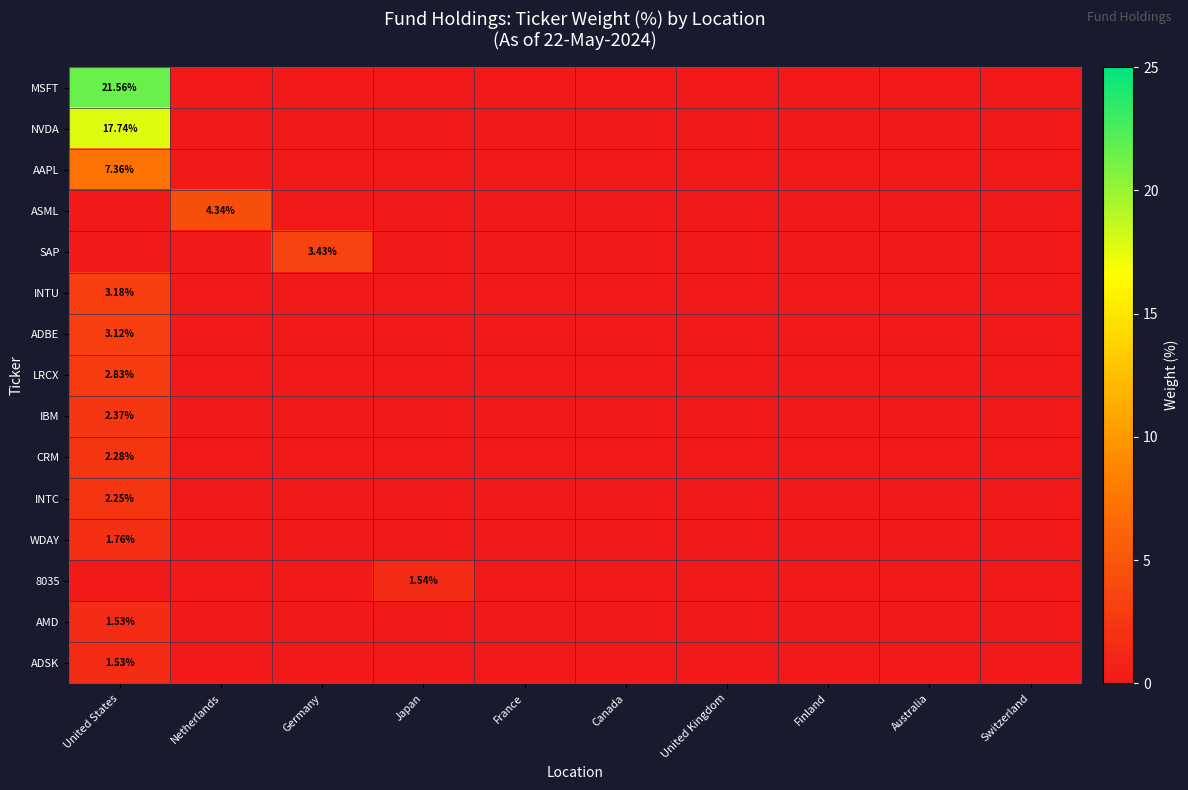

List the series in order of their peak value, highest first.

MSFT, NVDA, AAPL, ASML, SAP, INTU, ADBE, LRCX, IBM, CRM, INTC, WDAY, 8035, AMD, ADSK